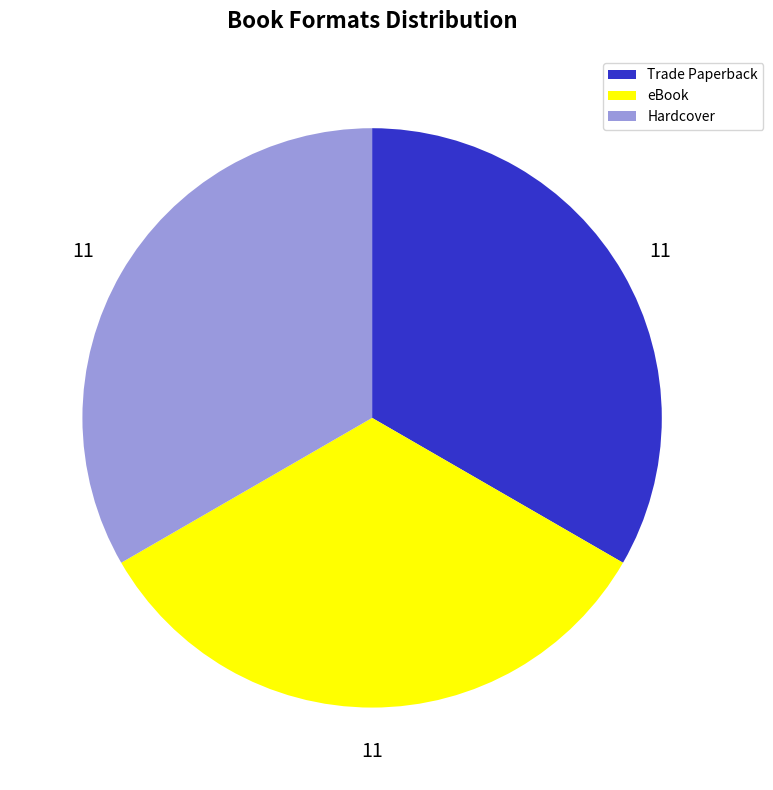

Combined, do Trade Paperback and Hardcover account for over 50%?

Yes